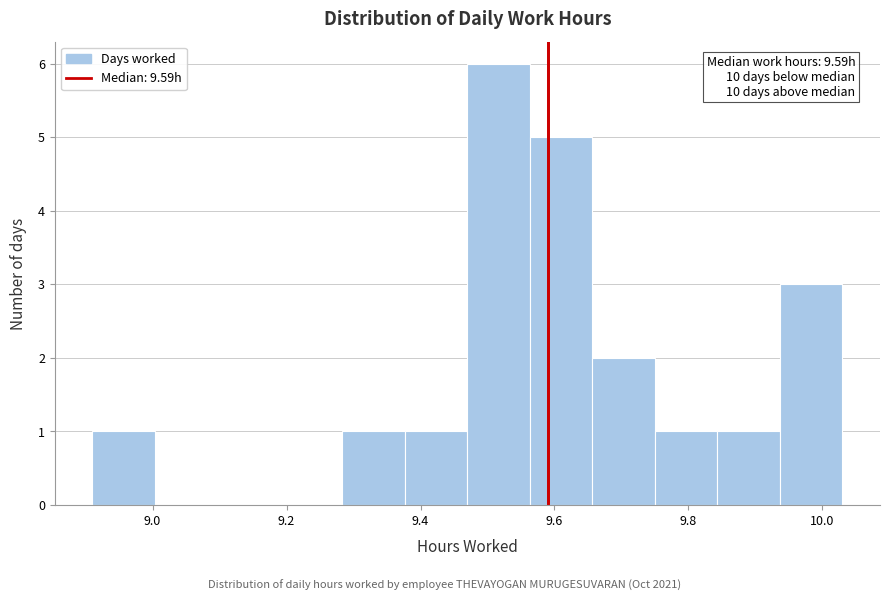

Over which range of the x-axis is the bar tallest?

9.48 to 9.56